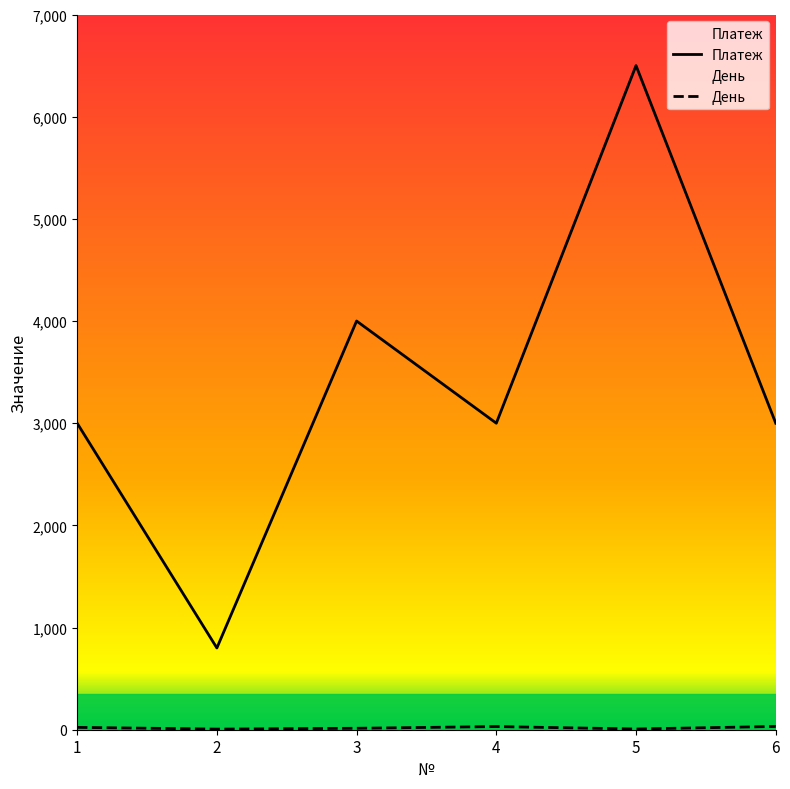

Reading right to left, transcribe all the data shown in this chart.

Платеж: 3000	6500	3000	4000	800	3000
День: 32	7	31	14	6	23